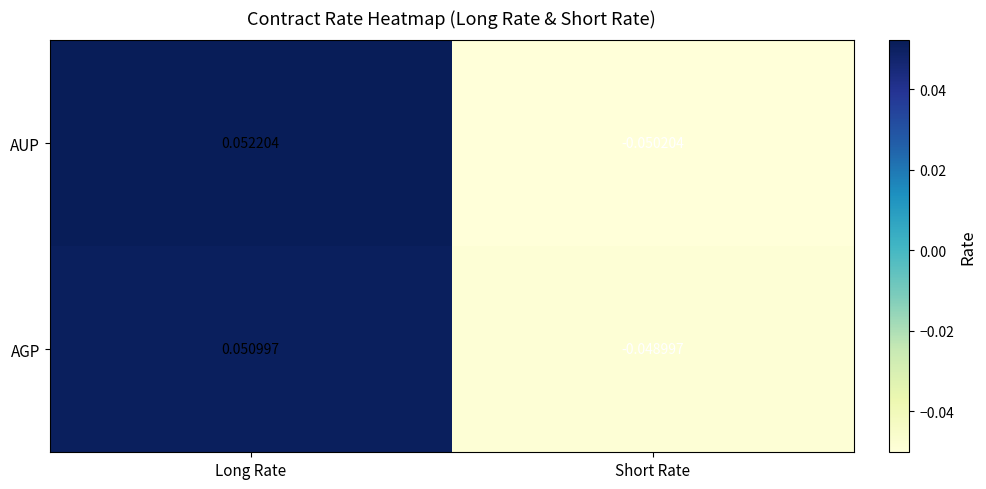

List the series in order of their peak value, lowest first.

AGP, AUP